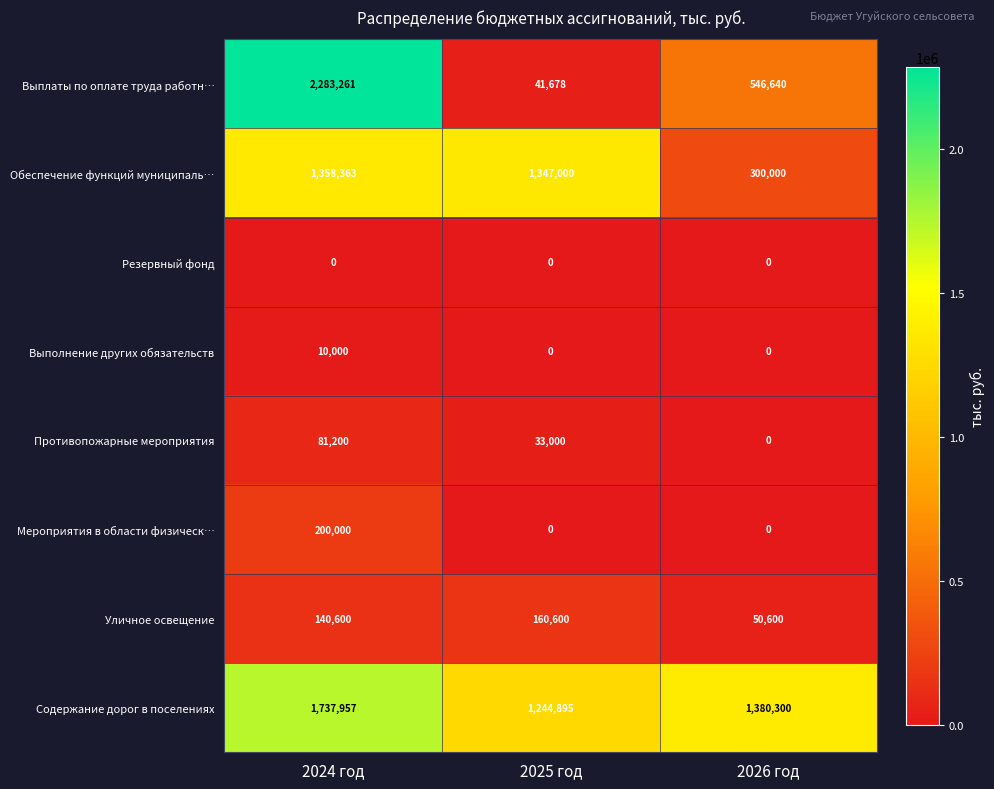

Rank the series at 2024 год from highest to lowest value.

Выплаты по оплате труда работн…, Содержание дорог в поселениях, Обеспечение функций муниципаль…, Мероприятия в области физическ…, Уличное освещение, Противопожарные мероприятия, Выполнение других обязательств, Резервный фонд